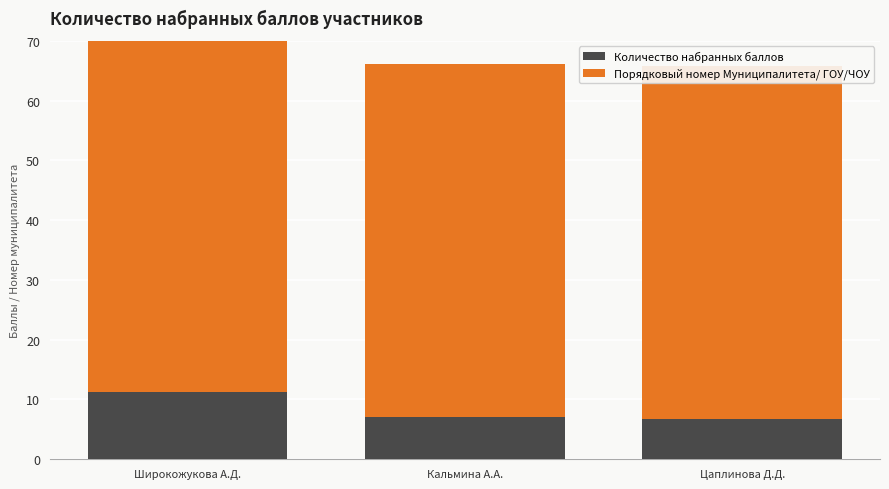

How many bars are there in total?

6